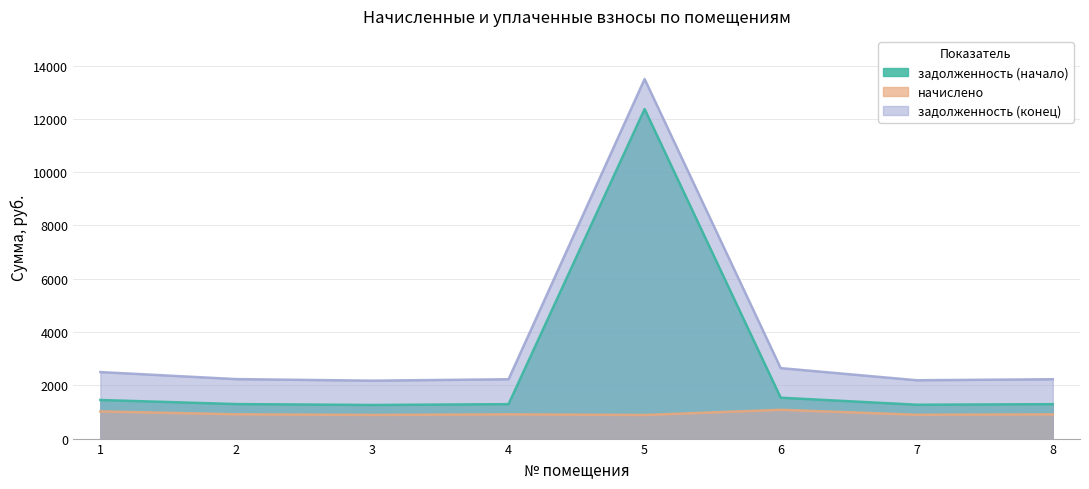

Where is the first local minimum for задолженность (конец)?

3